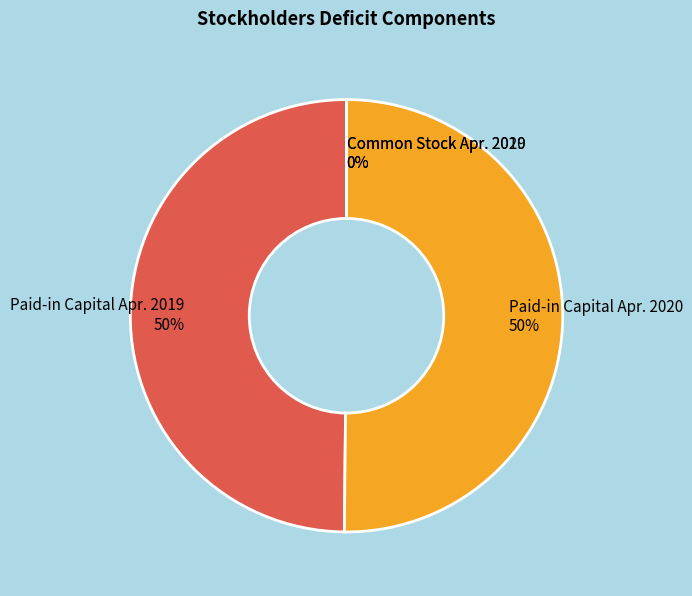

True or false: Paid-in Capital Apr. 2020 accounts for 50% of the total.

True